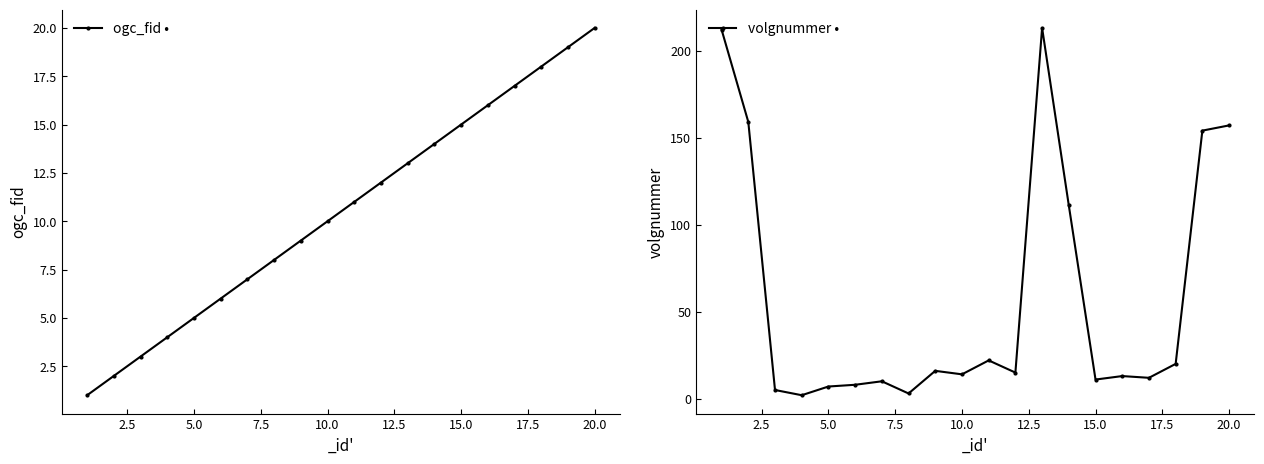

In volgnummer, how many points are higher than both neighbors (excluding endpoints)?

5